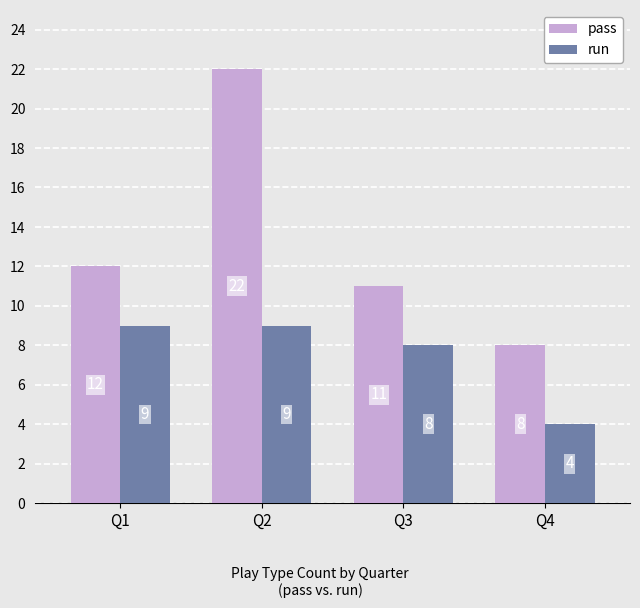

Which series has the largest total across all categories?

pass